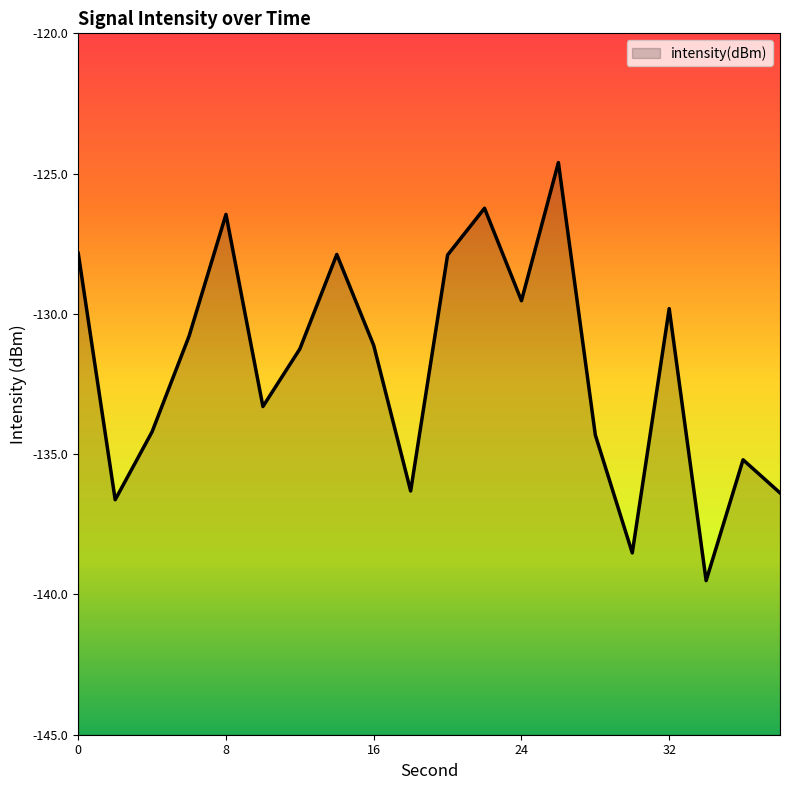

The value at 36 is -177.0. True or false?

False